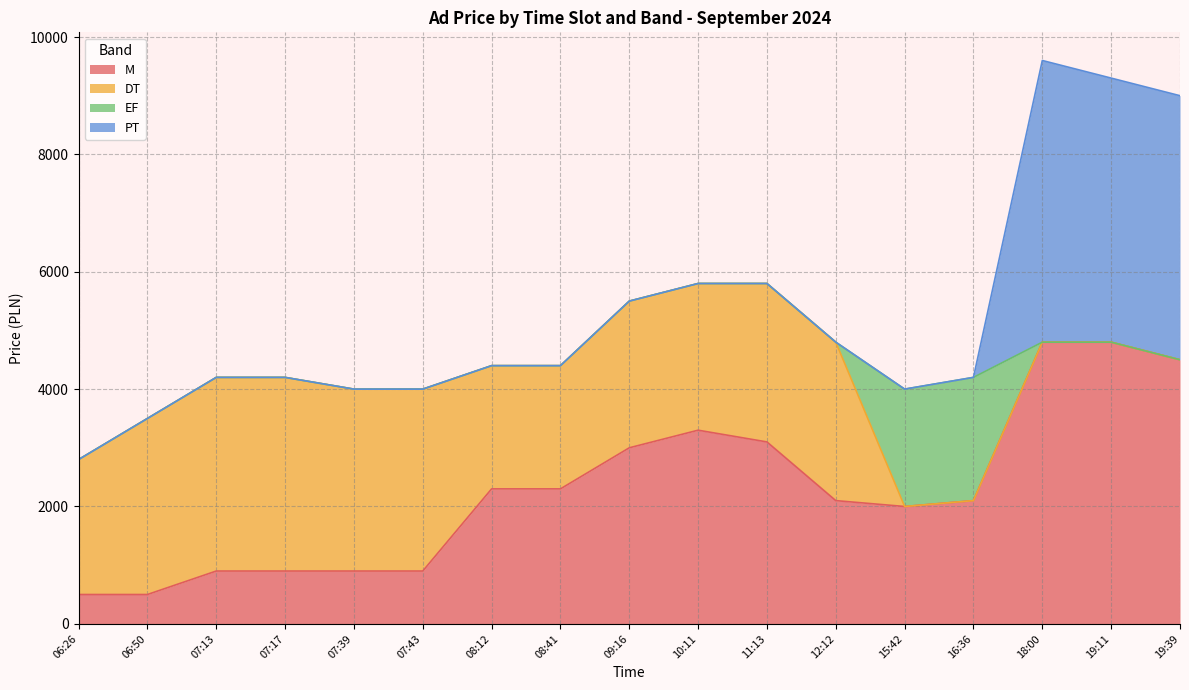

Rank the series at 07:17 from highest to lowest value.

DT, M, EF, PT